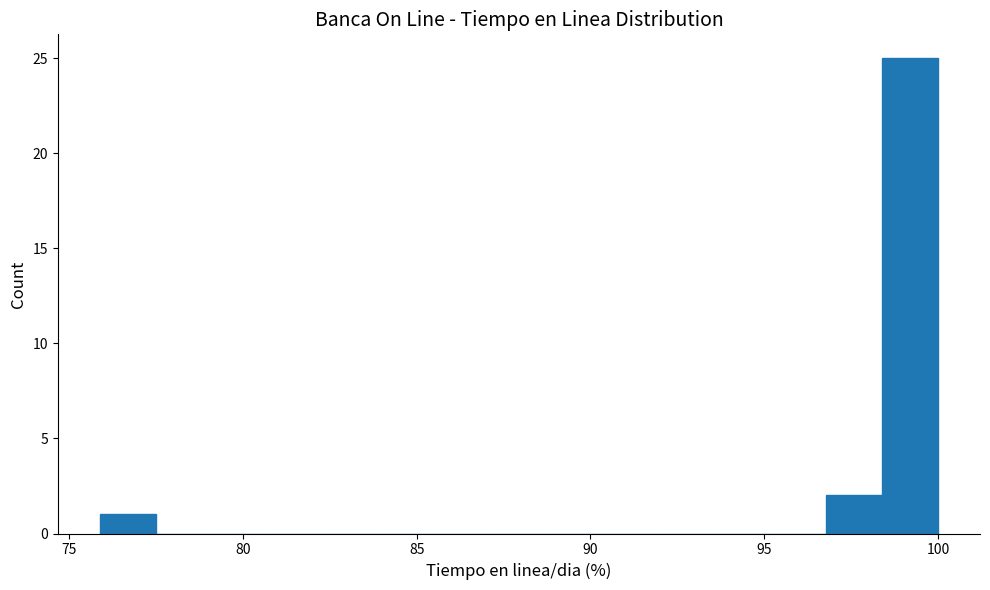

Around what value on the x-axis is the tallest bar? Give the approximate position of its centre, as read against the axis.

99.0